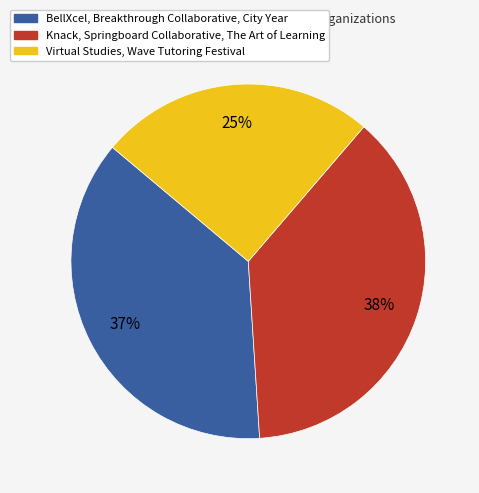

To the nearest percent, what is the average slice percentage?

33%